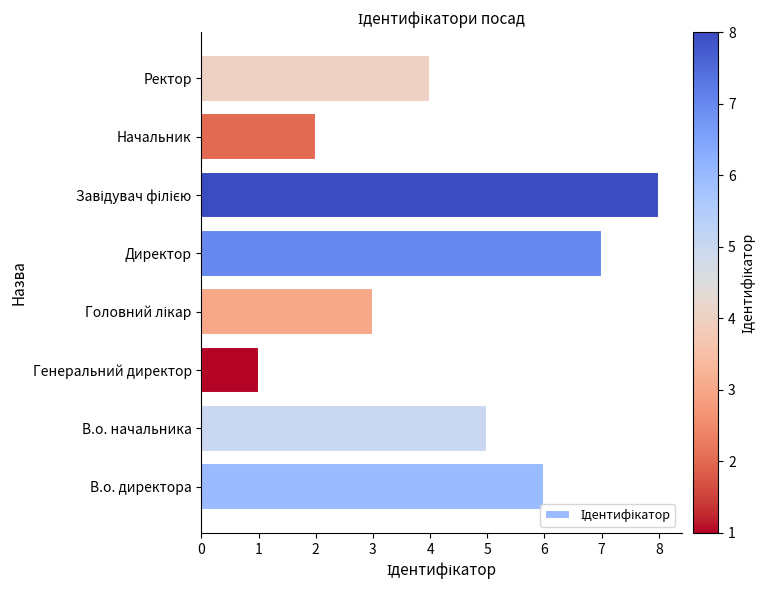

Reading bottom to top, extract all data points from this chart.

6	5	1	3	7	8	2	4